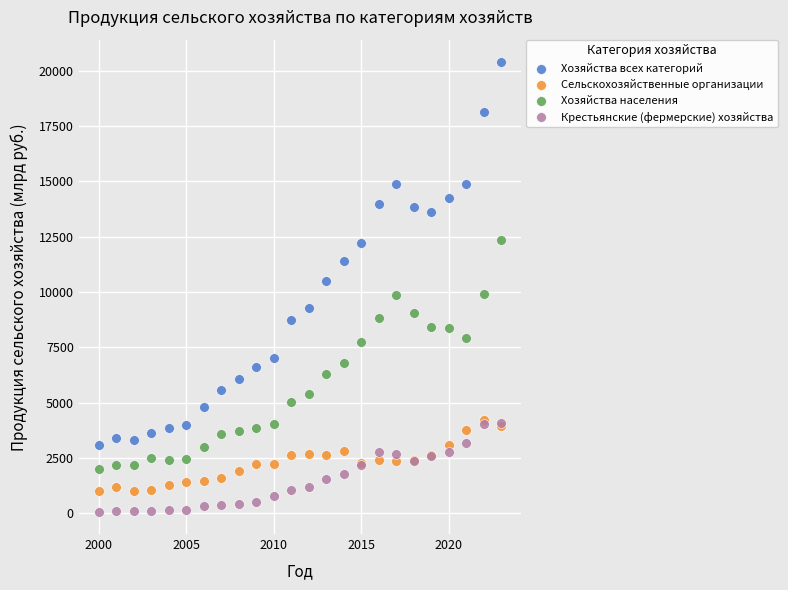

What are all the series names shown in the legend?

Хозяйства всех категорий, Сельскохозяйственные организации, Хозяйства населения, Крестьянские (фермерские) хозяйства